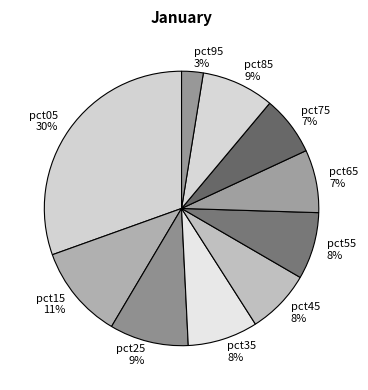

What is the smallest slice in the pie chart?

pct95